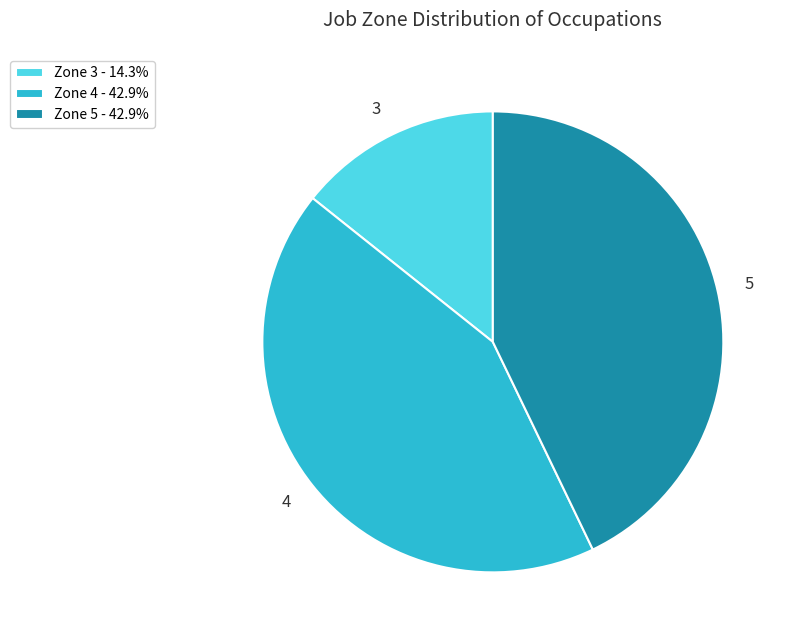

What is the ratio of the value at Zone 3 - 14.3% to the value at Zone 5 - 42.9%?

0.3